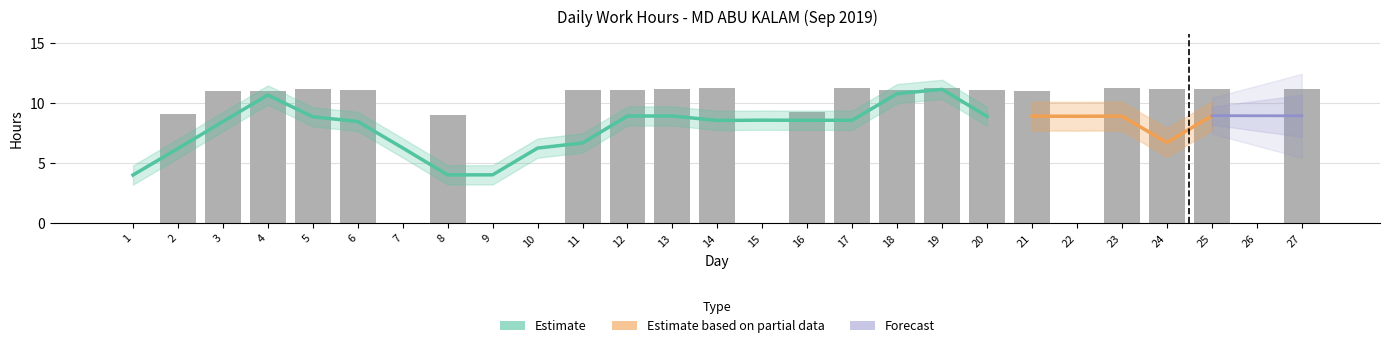

Reading right to left, what are all the values shown in this chart?

11.2	0.0	11.2	11.2	11.2	0.0	11.0	11.1	11.2	11.1	11.3	9.2	0.0	11.2	11.2	11.1	11.1	0.0	0.0	9.1	0.0	11.1	11.2	11.0	11.0	9.1	0.0